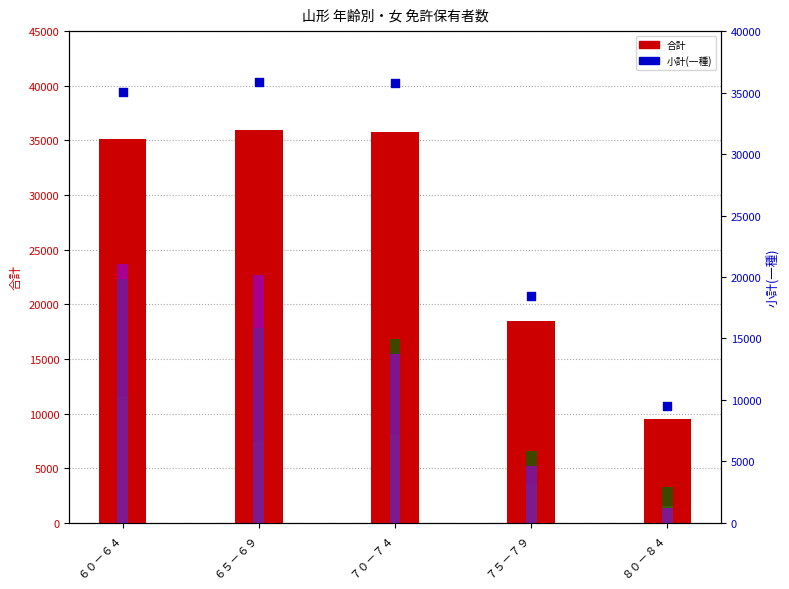

Is the value of 小計(二種) at ６０－６４ greater than the value of 大型(一種) at ６５－６９?

No